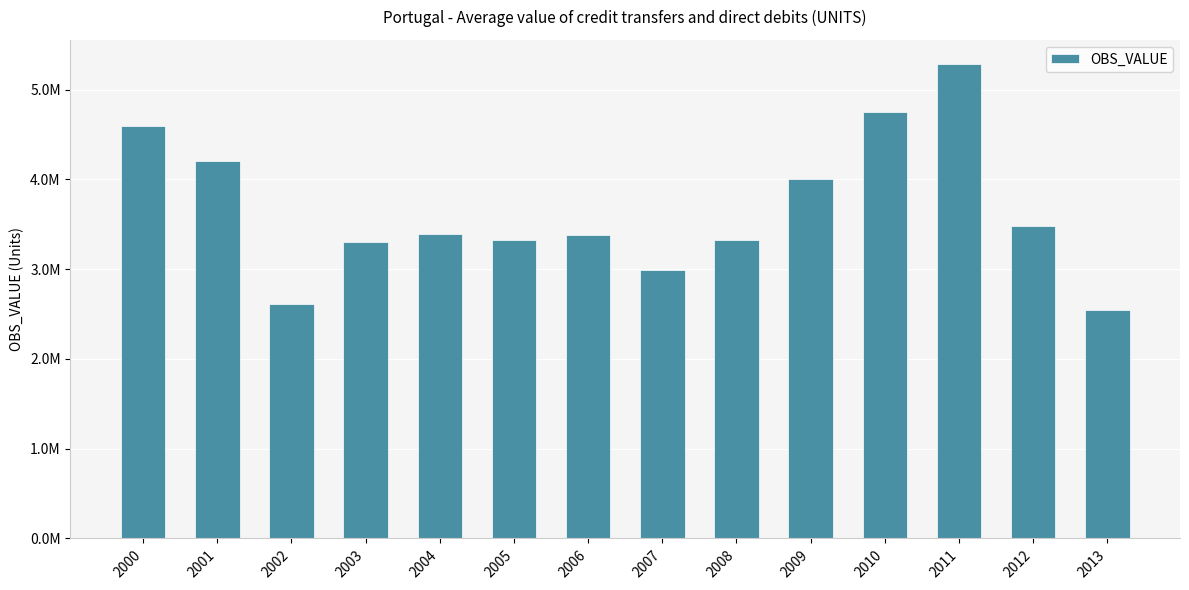

Are the bars horizontal?

No